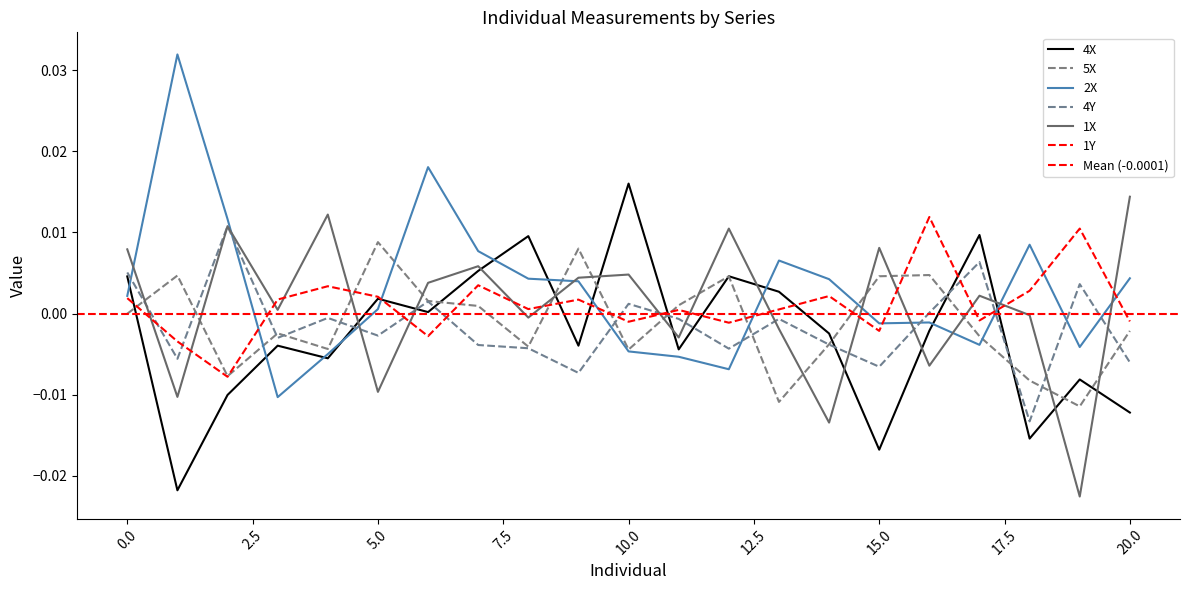

The value of 4Y at 13 is -0.0. True or false?

False